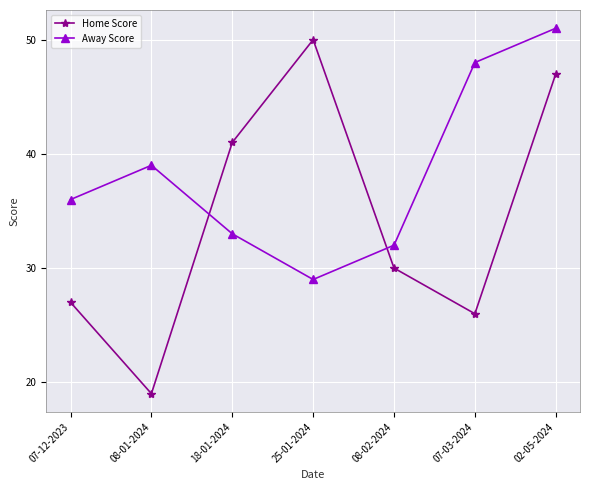

At which label does Away Score reach its peak?

02-05-2024